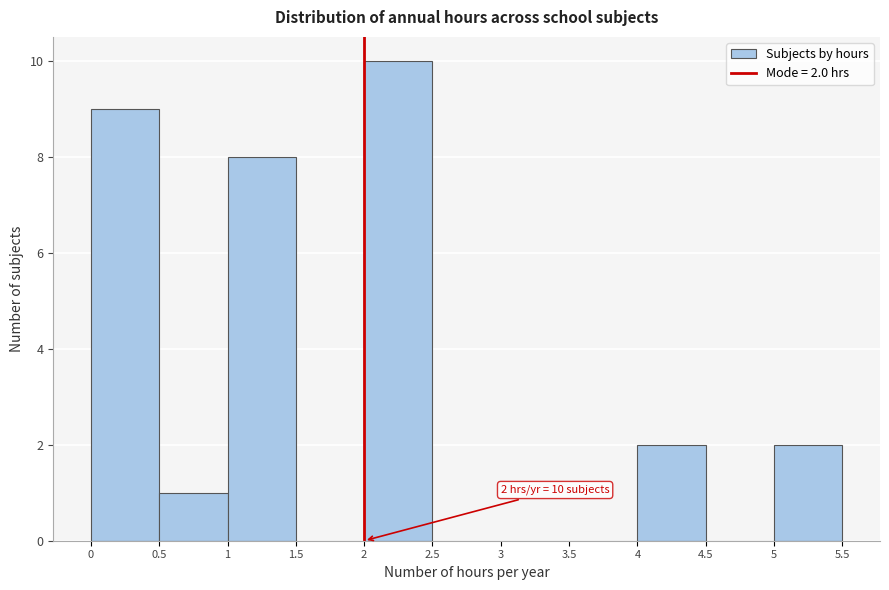

Which range on the x-axis has the tallest bar?

2 to 2.5